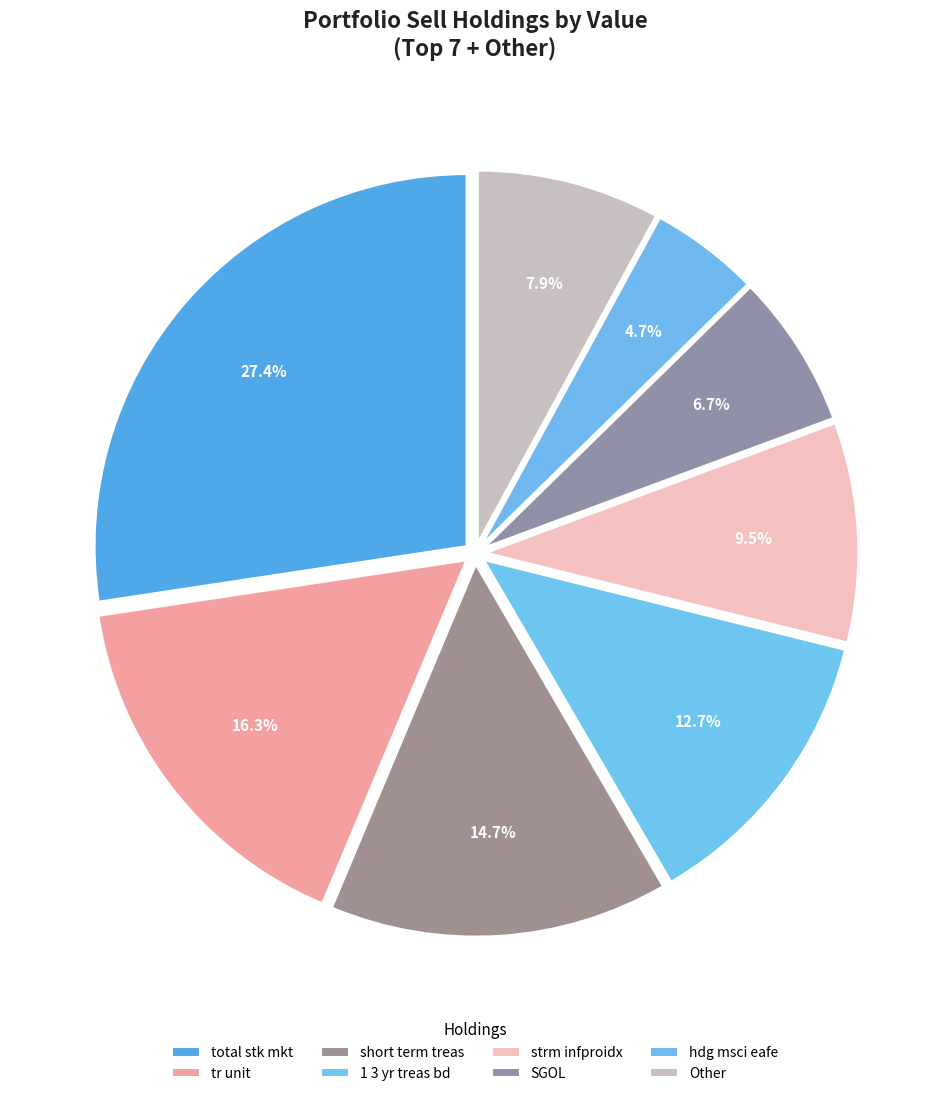

Between SGOL and tr unit, which is larger?

tr unit